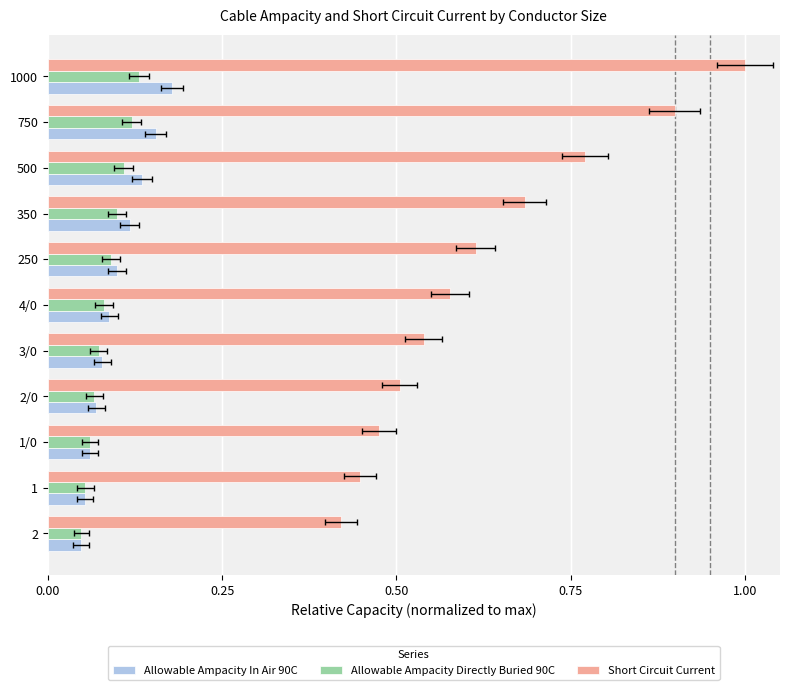

Which series has the largest total across all categories?

Short Circuit Current